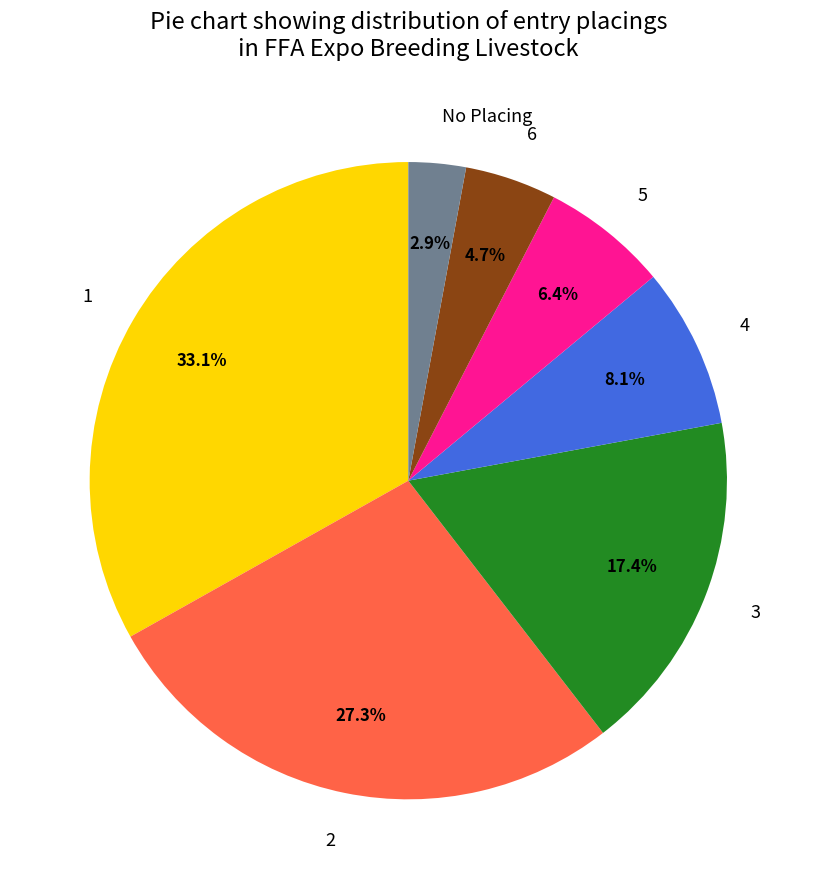

Do 6 and 3 together represent more than half of the pie?

No